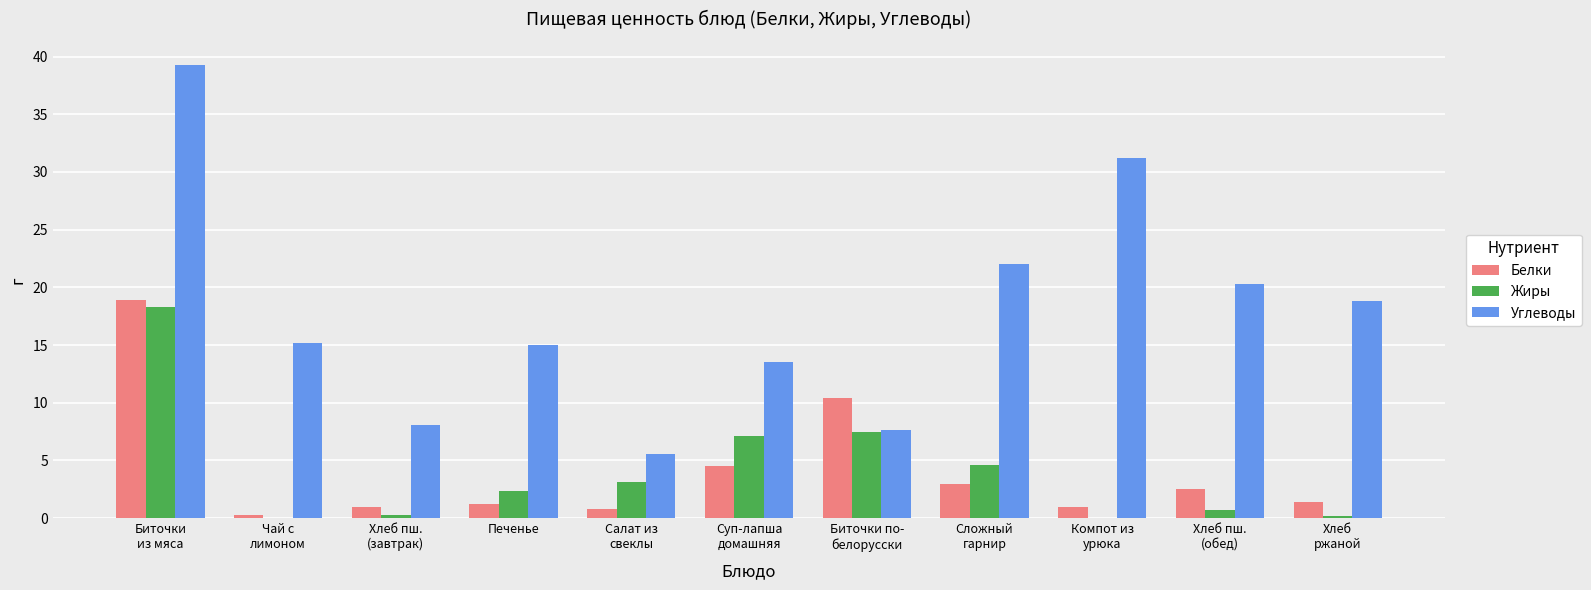

At which label does Жиры reach its peak?

Биточки
из мяса